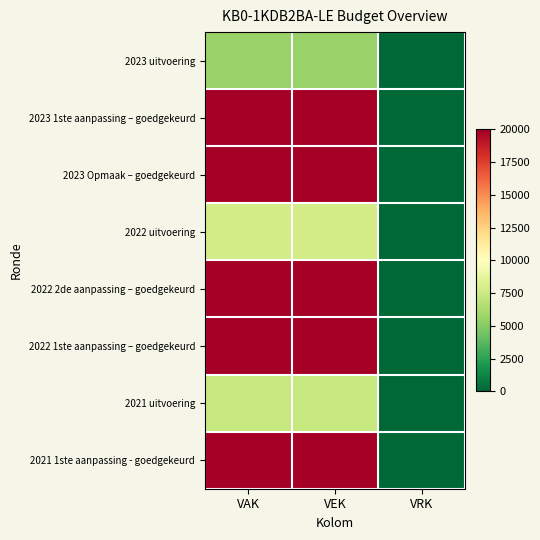

Rank the series by their maximum value, from highest to lowest.

2023 1ste aanpassing – goedgekeurd, 2023 Opmaak – goedgekeurd, 2022 2de aanpassing – goedgekeurd, 2022 1ste aanpassing – goedgekeurd, 2021 1ste aanpassing - goedgekeurd, 2022 uitvoering, 2021 uitvoering, 2023 uitvoering